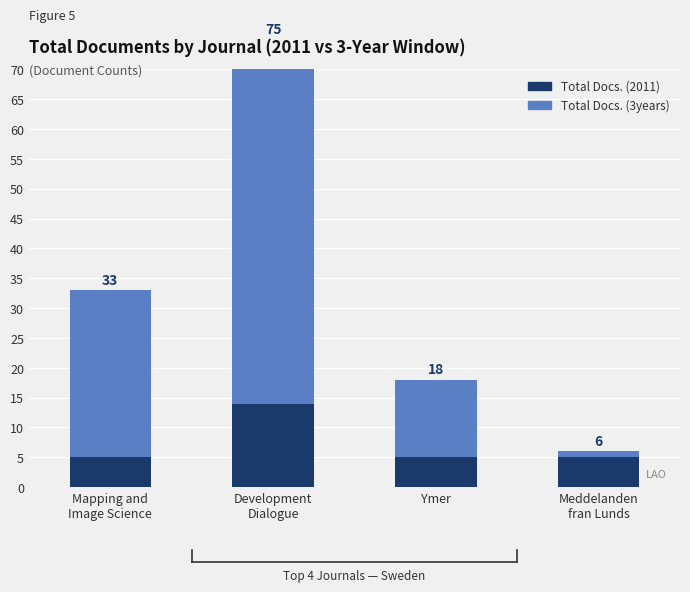

Reading right to left, transcribe all the data shown in this chart.

Total Docs. (2011): Meddelanden
fran Lunds=5	Ymer=5	Development
Dialogue=14	Mapping and
Image Science=5
Total Docs. (3years): Meddelanden
fran Lunds=1	Ymer=13	Development
Dialogue=61	Mapping and
Image Science=28